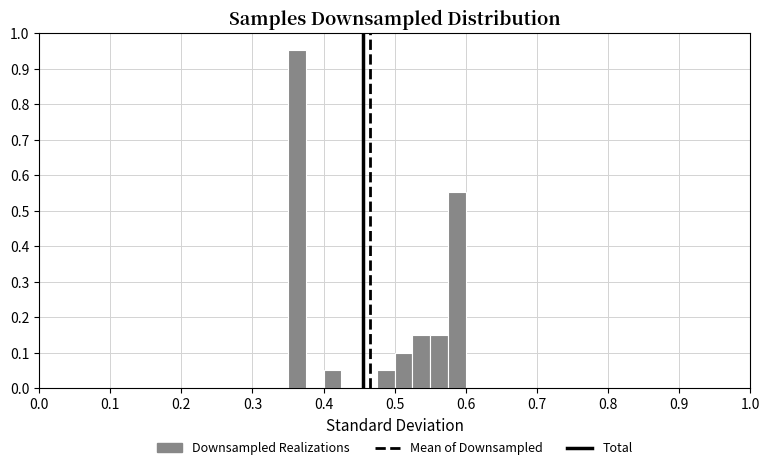

Read against the x-axis, roughly where is the centre of the tallest bar?

0.36